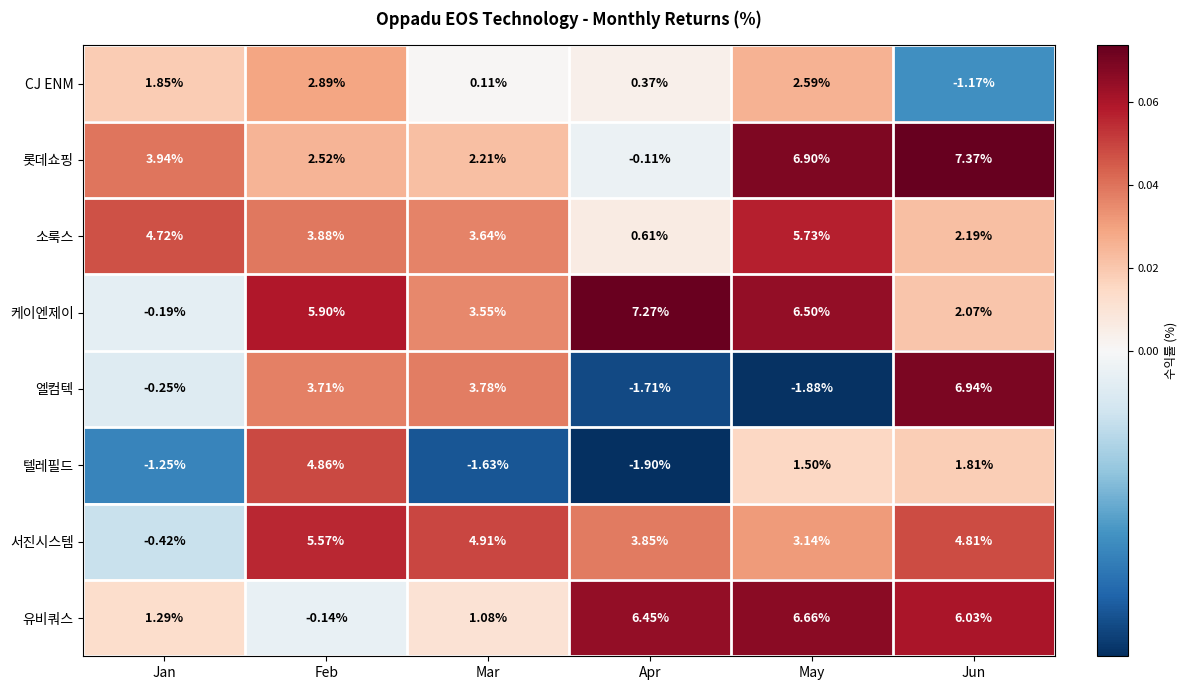

Which series has the widest spread of values?

엘컴텍